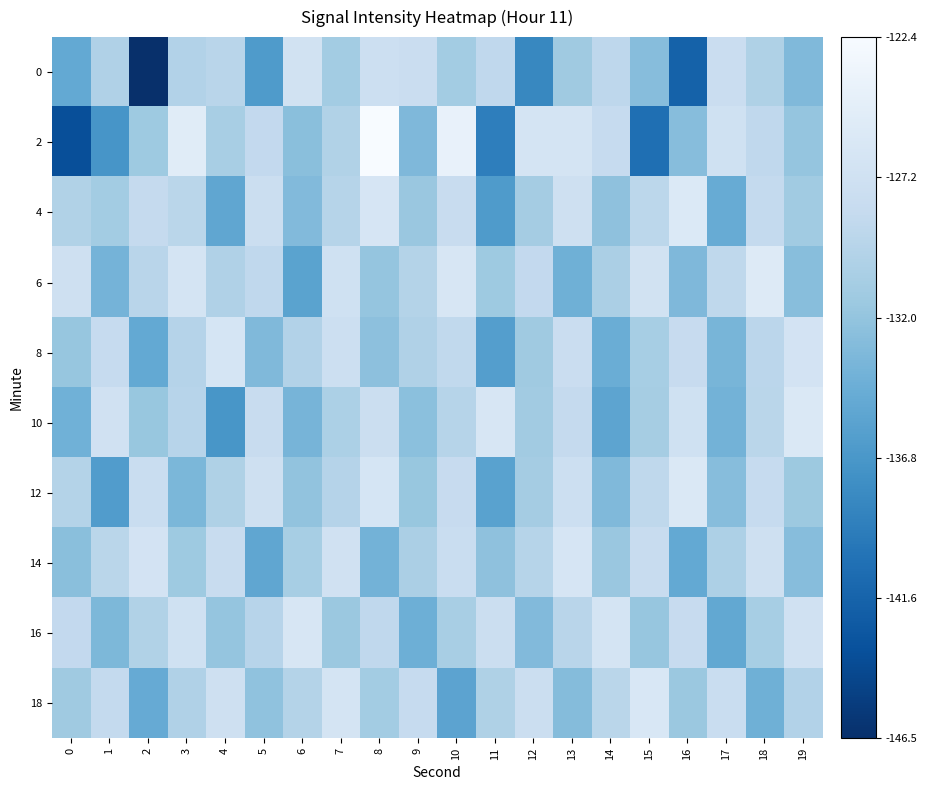

Which has a higher value, 13 or 16?

13